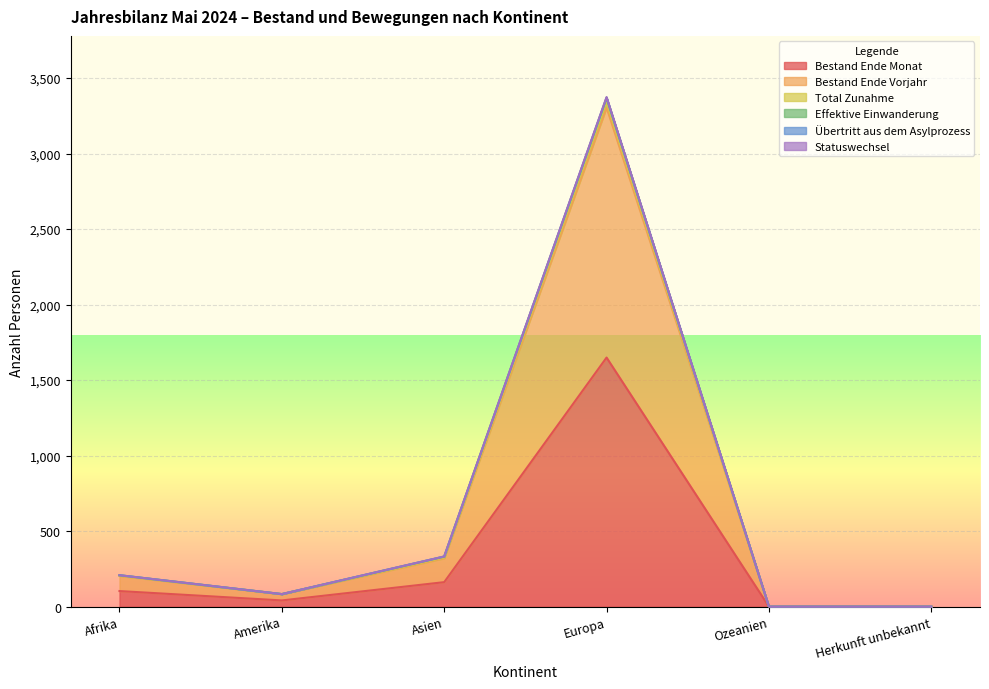

True or false: Bestand Ende Vorjahr and Total Zunahme intersect in this chart.

False